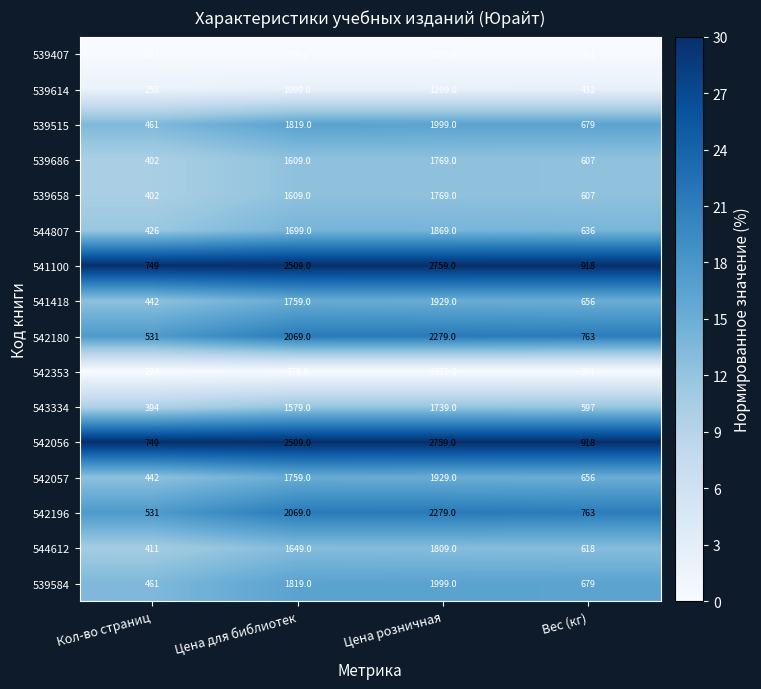

Rank the categories by 544807 value from lowest to highest.

Кол-во страниц, Вес (кг), Цена для библиотек, Цена розничная